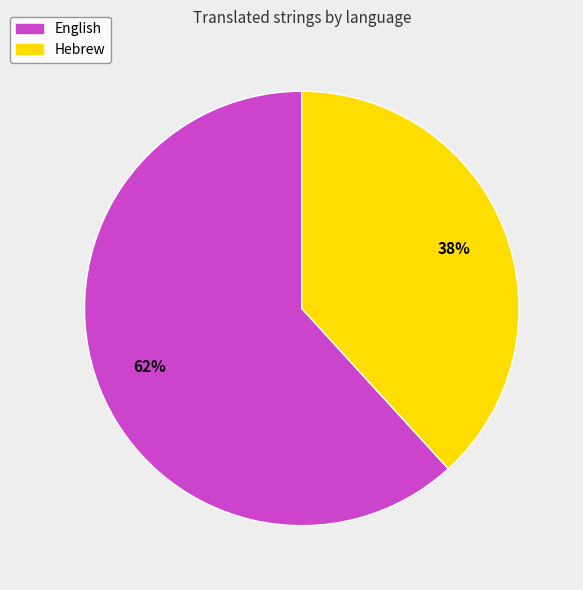

The Hebrew slice represents 38% of the pie. True or false?

True